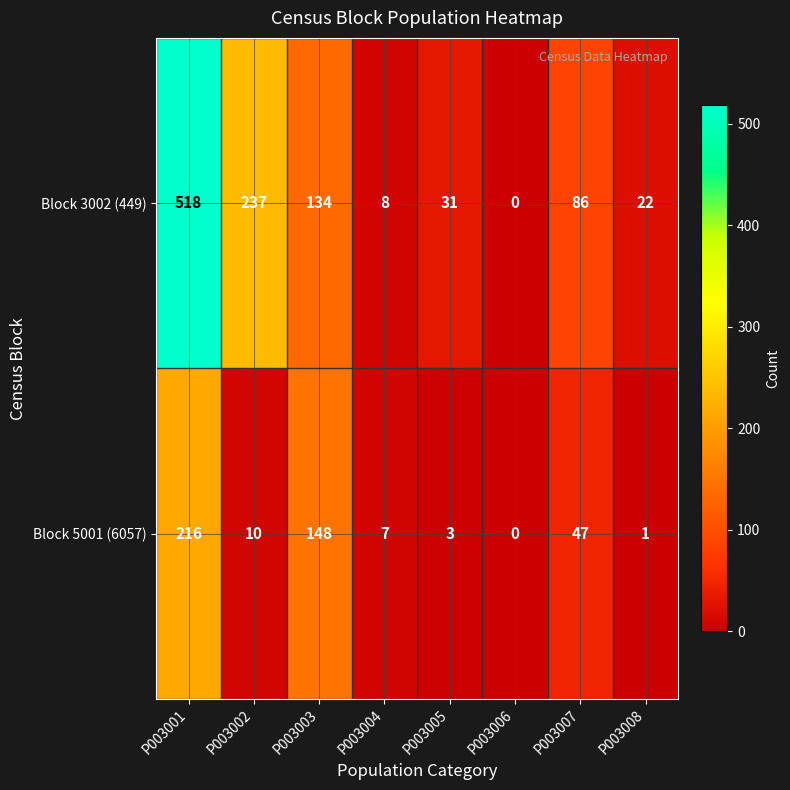

Reading left to right, what are all the values shown in this chart?

Block 3002 (449): 518	237	134	8	31	0	86	22
Block 5001 (6057): 216	10	148	7	3	0	47	1